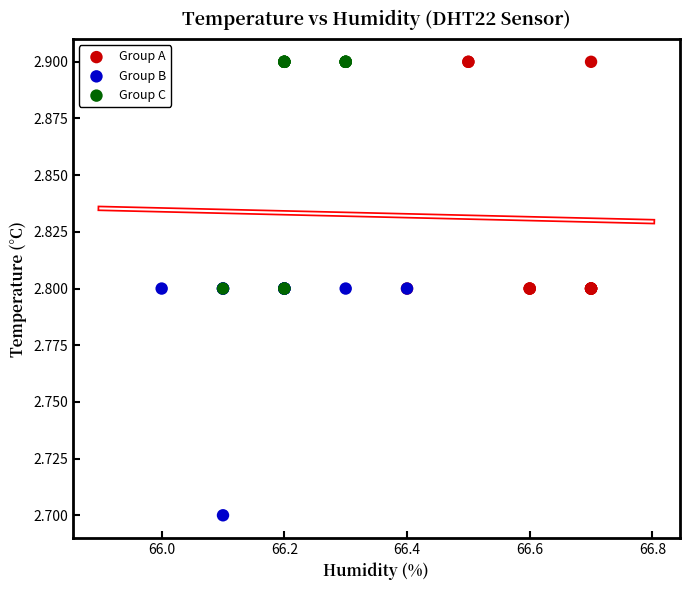

Which series contains the lowest Y value?

Group B